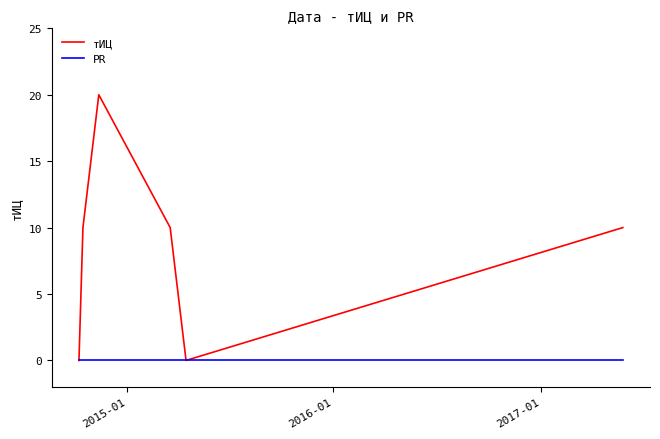

Which series has the largest range (max minus min)?

тИЦ